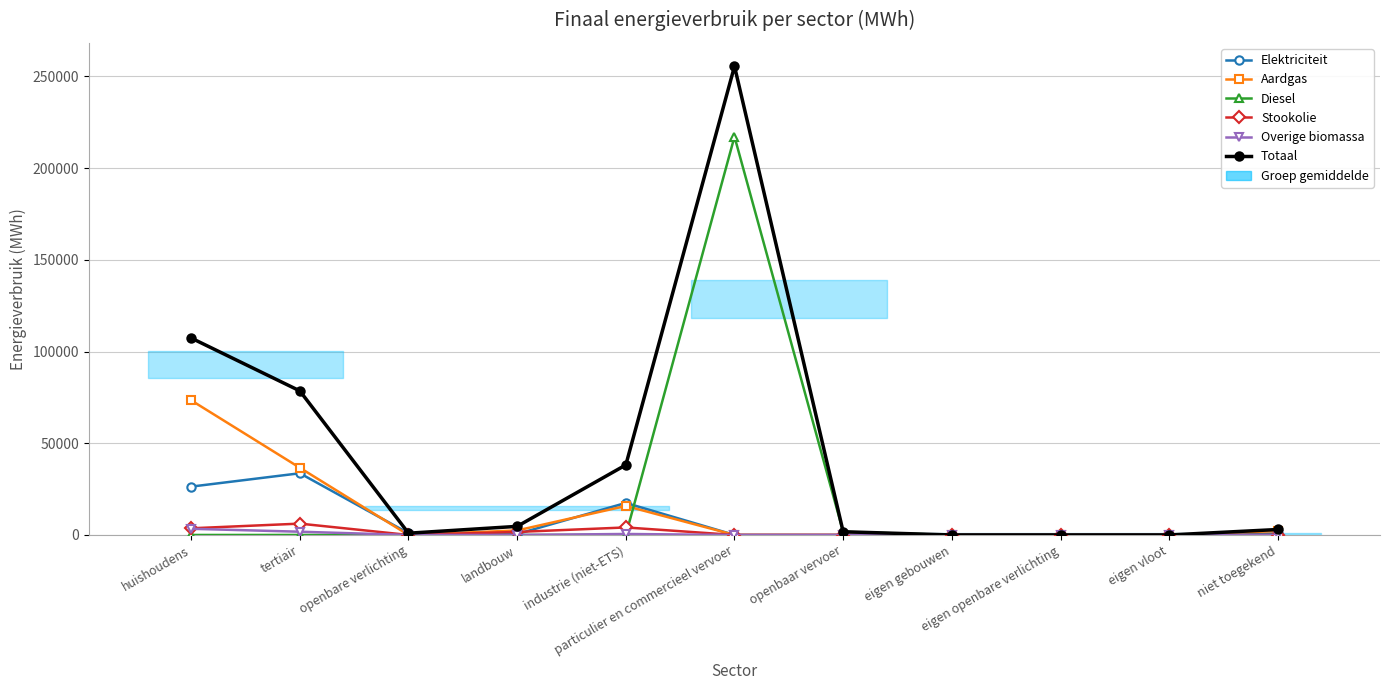

At industrie (niet-ETS), list the series in order from largest to smallest.

Totaal, Elektriciteit, Aardgas, Stookolie, Overige biomassa, Diesel